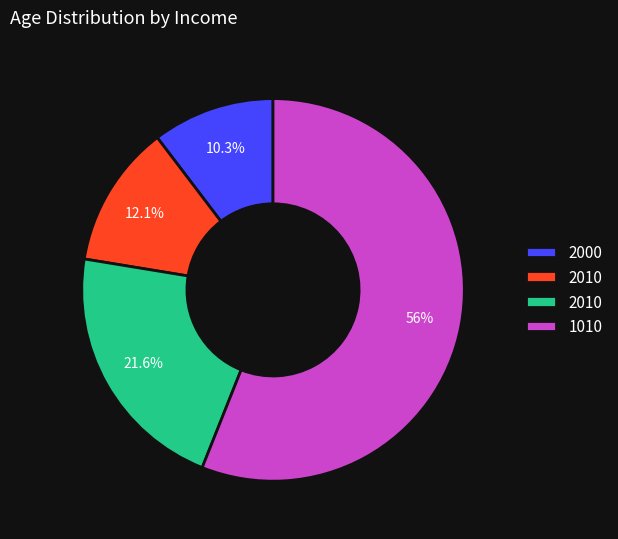

To the nearest percent, what is the average slice percentage?

25%